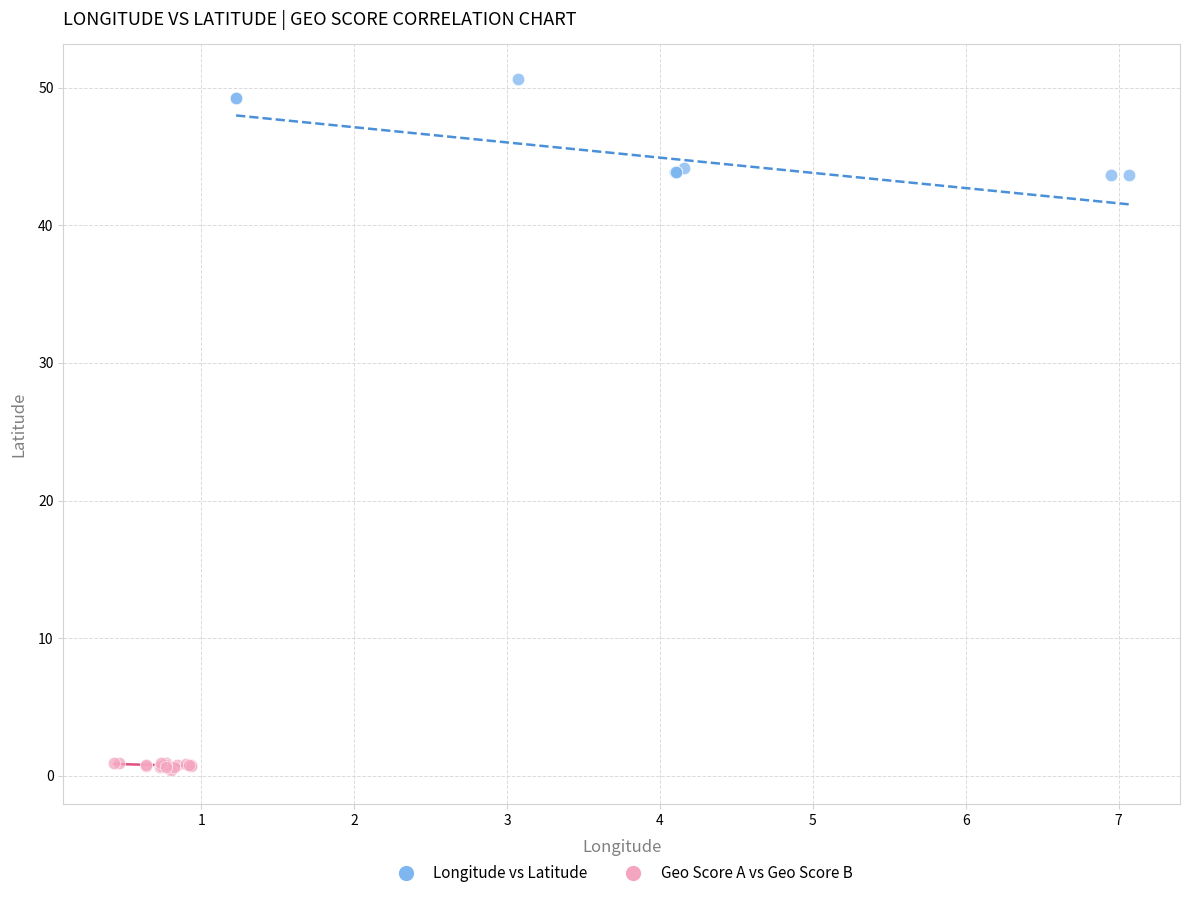

Which series contains the highest Y value?

Longitude vs Latitude